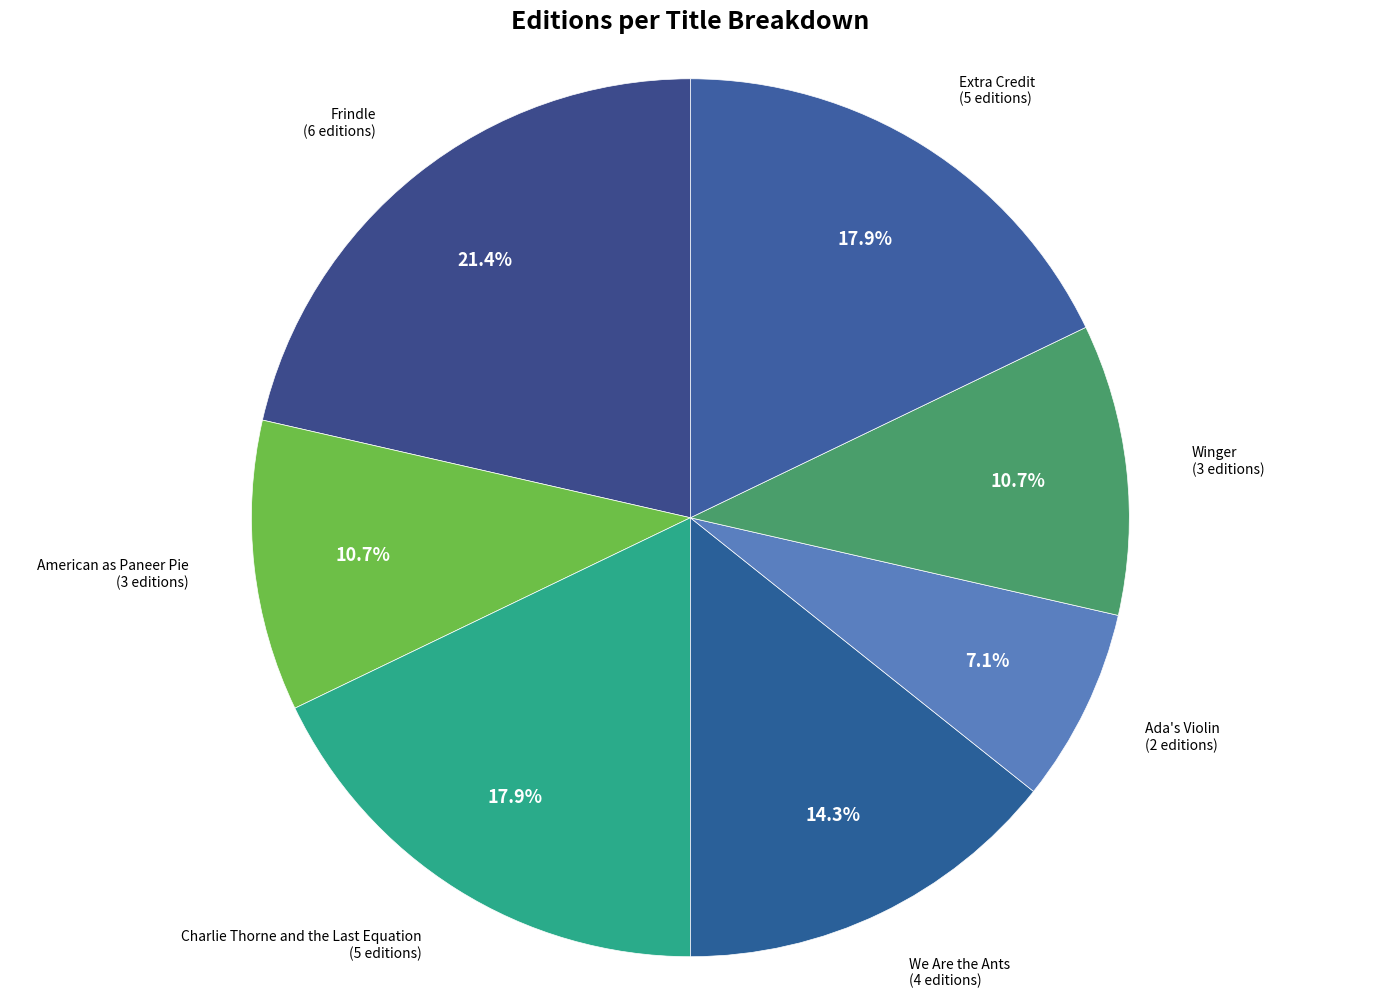

Which category has the biggest portion of the pie?

Frindle